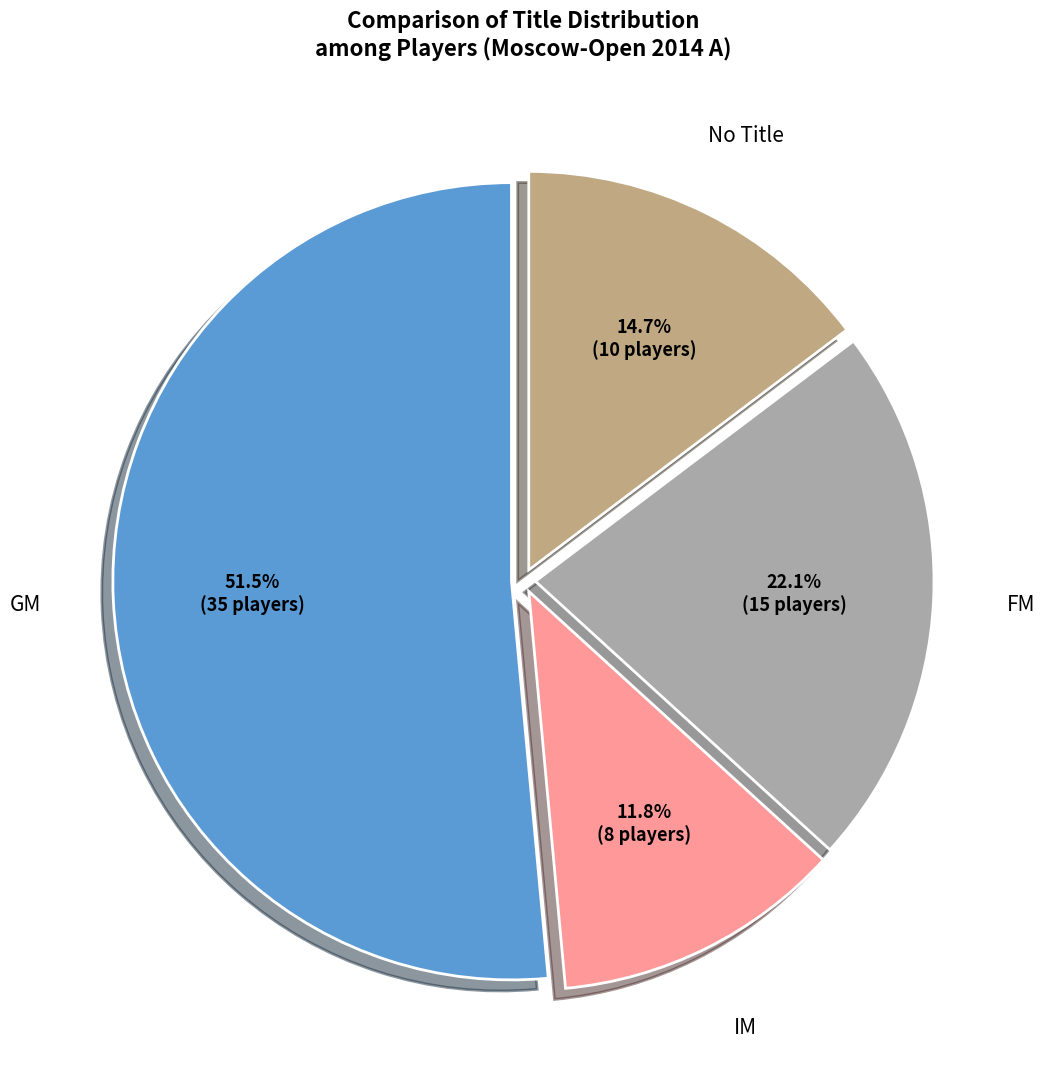

Does FM represent more than half of the total?

No